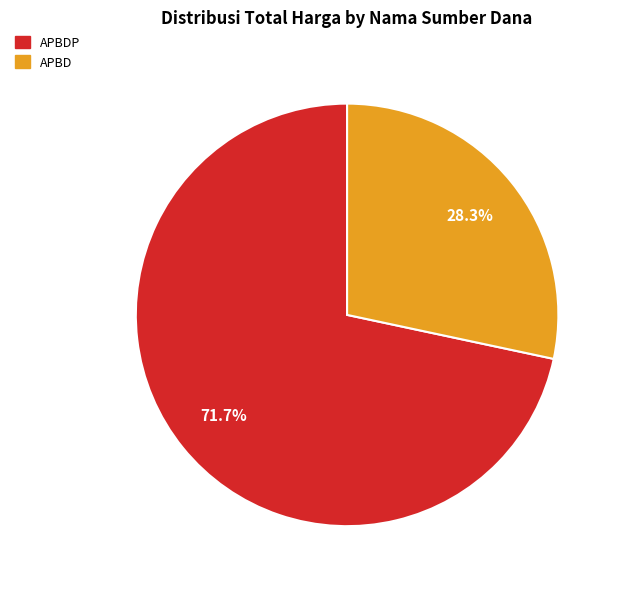

Does any single category account for the majority?

Yes